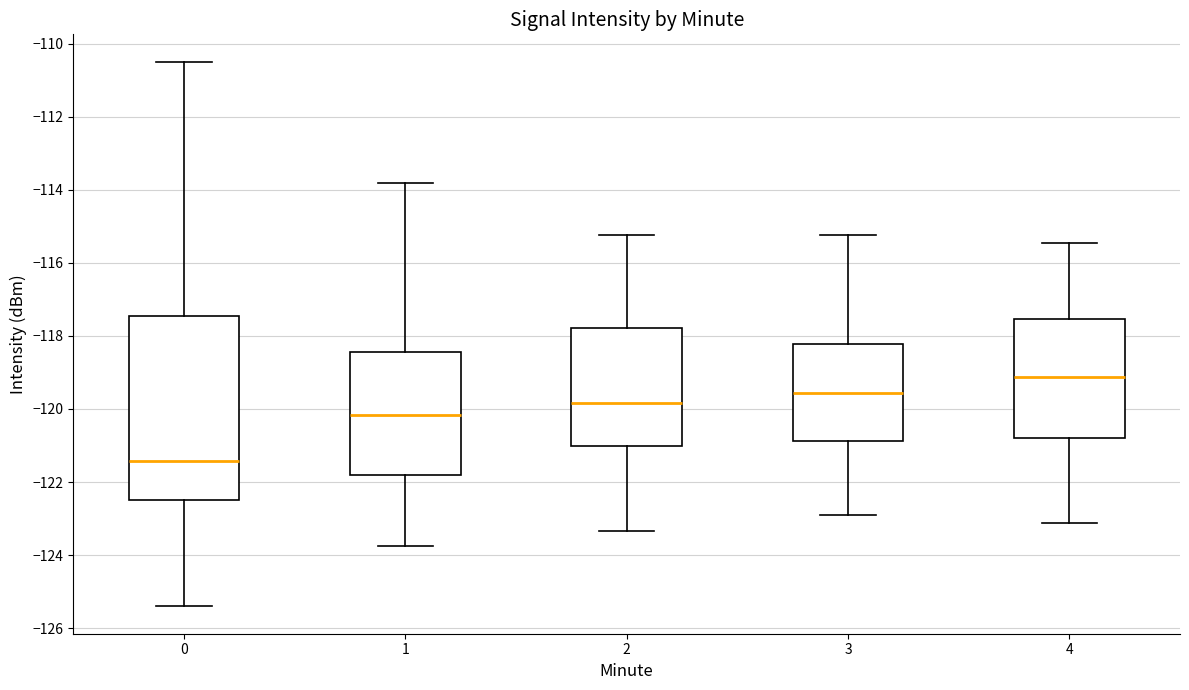

Reading left to right, read every box against the y-axis: the position of its median line, the range the box covers, and the ends of its whiskers. The values are not printed on the chart, so give them approximately, as read against the axis.

0: median -121.4, box -122.4 to -117.4, whiskers -125.4 to -110.4
1: median -120.2, box -121.8 to -118.4, whiskers -123.8 to -113.8
2: median -119.8, box -121.0 to -117.8, whiskers -123.4 to -115.2
3: median -119.6, box -120.8 to -118.2, whiskers -122.8 to -115.2
4: median -119.2, box -120.8 to -117.6, whiskers -123.2 to -115.4